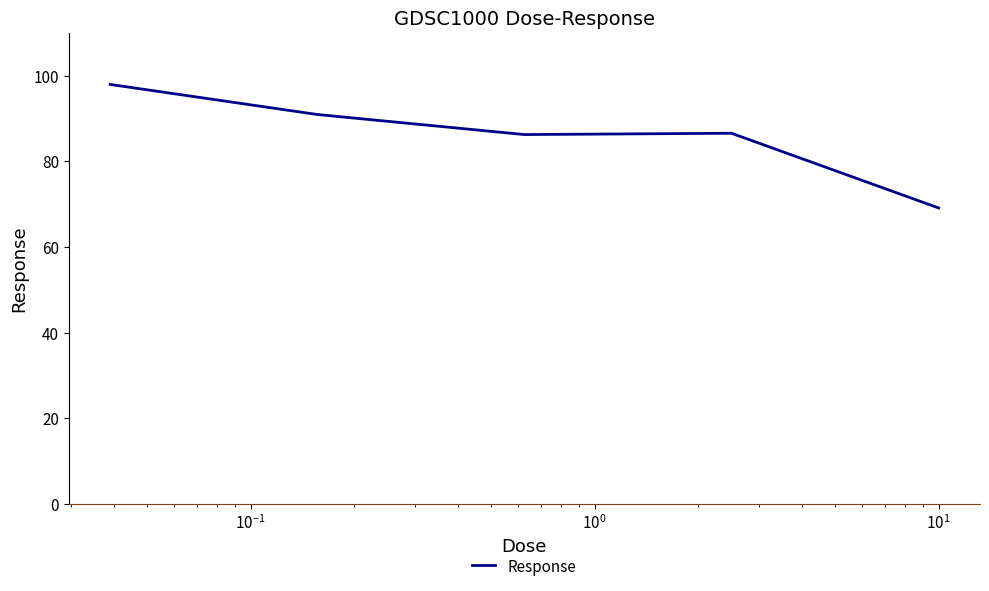

True or false: there are more than 1 points higher than both neighbors.

False